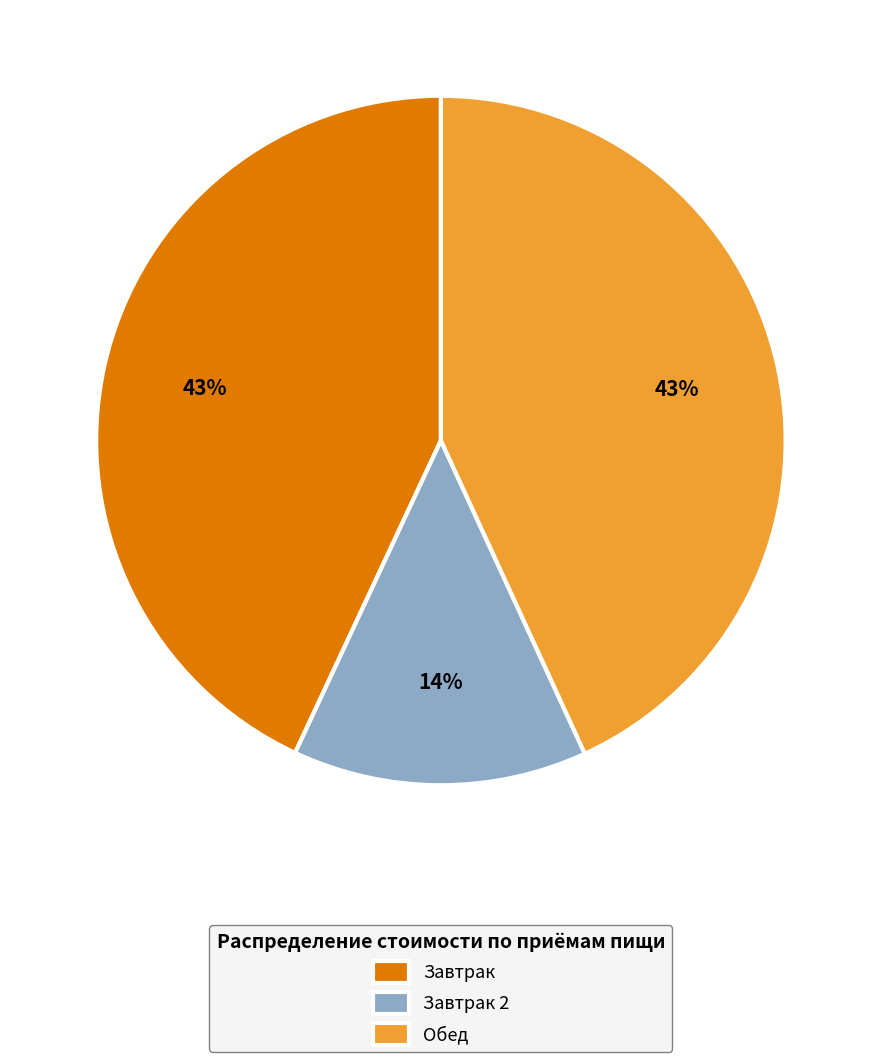

To the nearest percent, what is the difference between the largest and smallest slice percentages?

29%